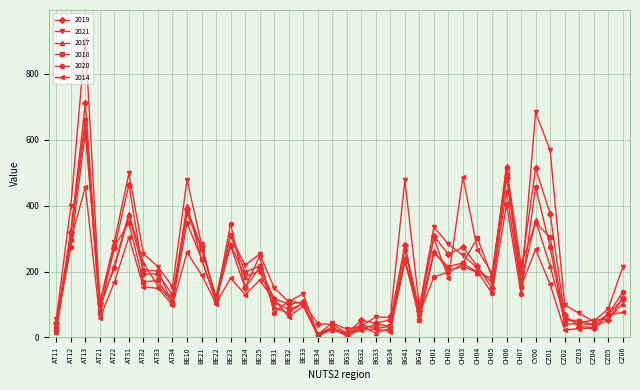

Is the value of 2019 at BE23 greater than the value of 2021 at BE22?

Yes